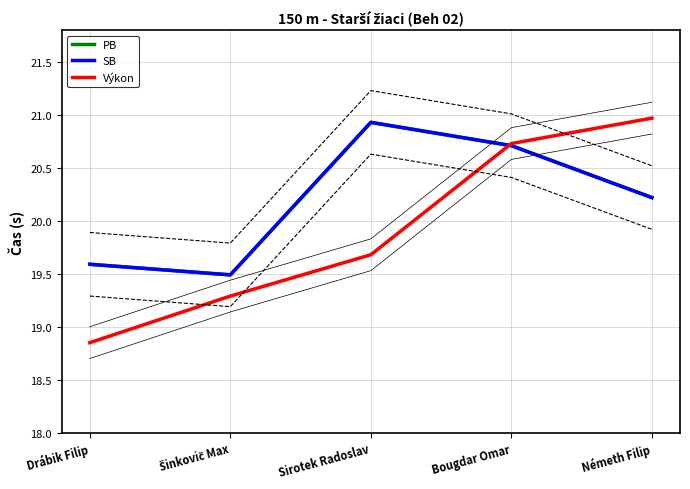

At how many categories does at least one series exceed 19?

5